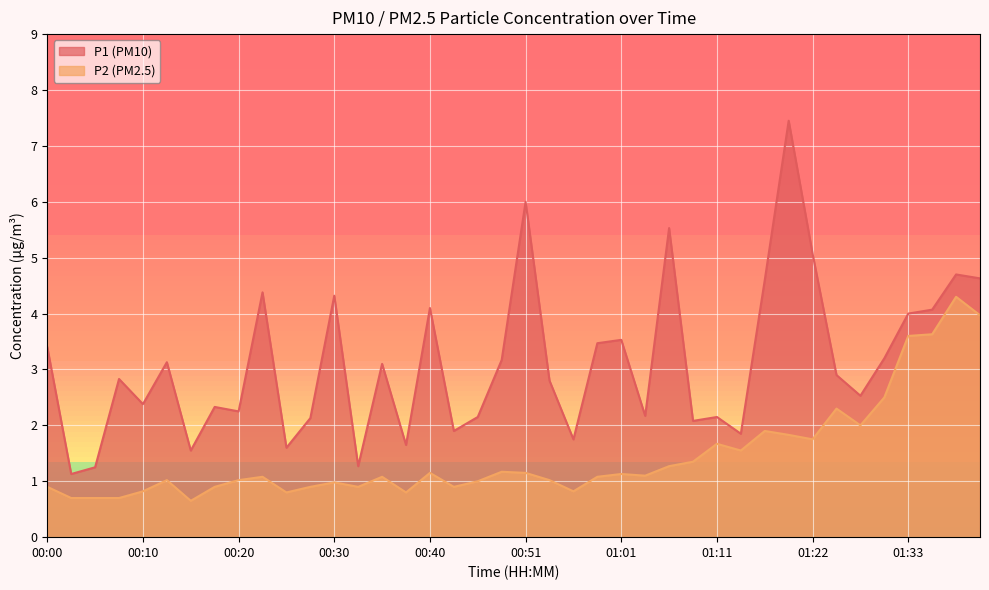

True or false: P2 has a value of 0.9 at 00:43.

True